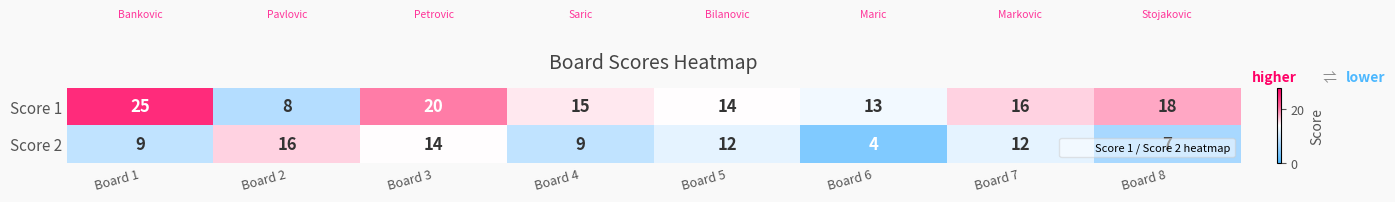

What is the difference between the highest and lowest values at Board 7?

4